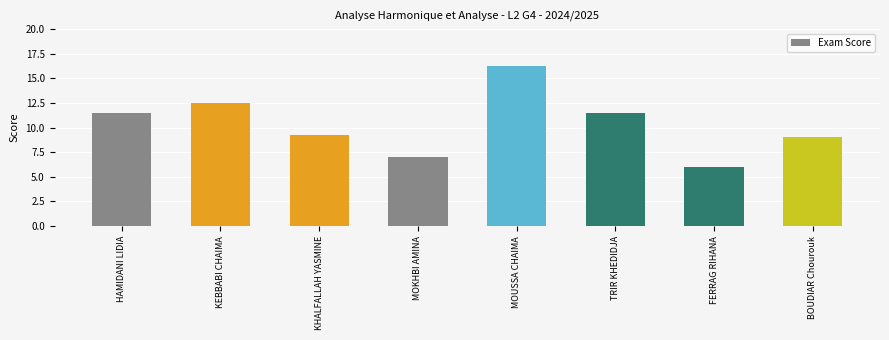

How many values are below 11?

4